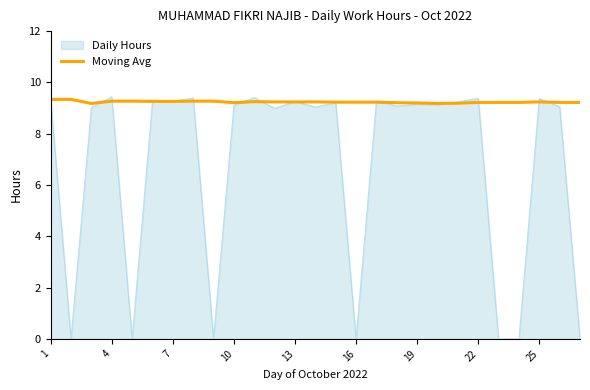

Rank the series by their average value, from lowest to highest.

Daily Hours, Moving Avg